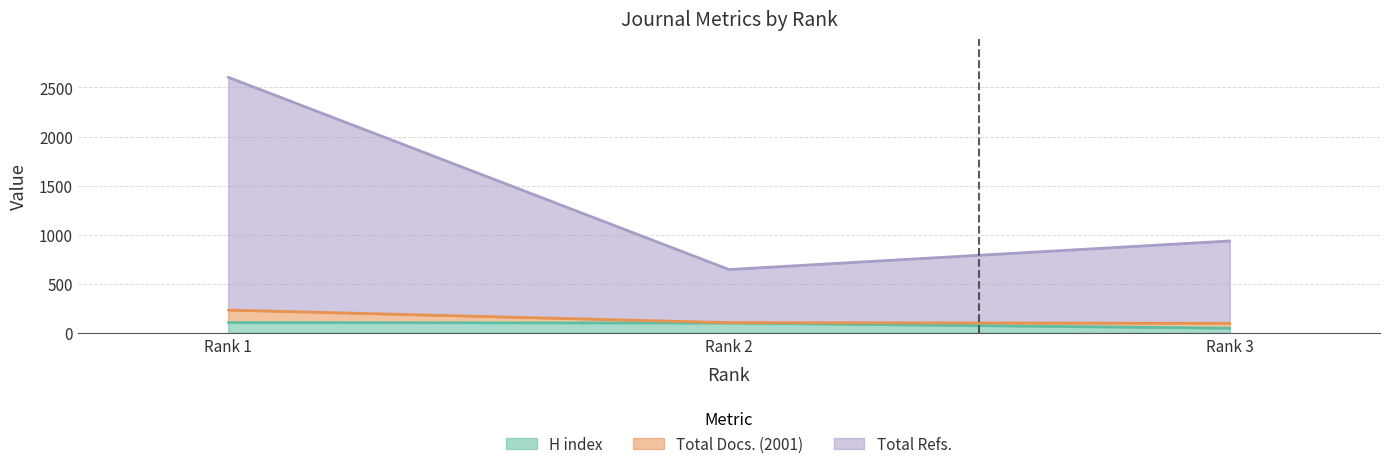

What is the sum of all Total Refs. values?

4185